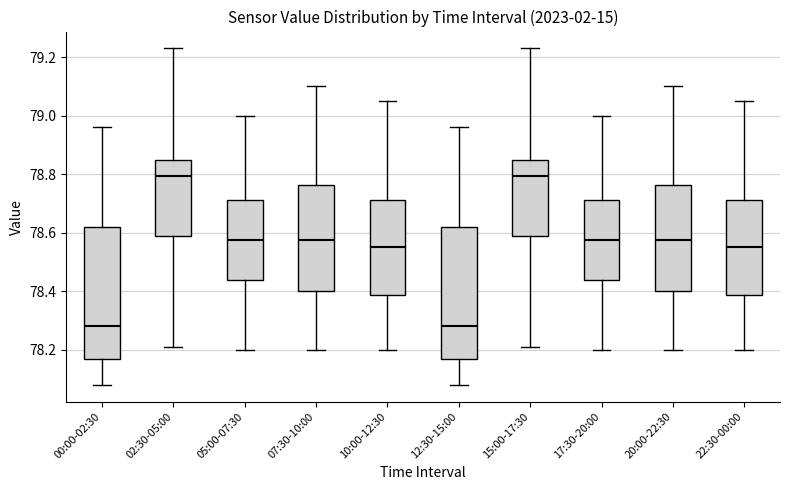

Reading left to right, read every box against the y-axis: the position of its median line, the range the box covers, and the ends of its whiskers. The values are not printed on the chart, so give them approximately, as read against the axis.

00:00-02:30: median 78.28, box 78.16 to 78.62, whiskers 78.08 to 78.96
02:30-05:00: median 78.80, box 78.58 to 78.84, whiskers 78.22 to 79.24
05:00-07:30: median 78.58, box 78.44 to 78.72, whiskers 78.20 to 79.00
07:30-10:00: median 78.58, box 78.40 to 78.76, whiskers 78.20 to 79.10
10:00-12:30: median 78.56, box 78.38 to 78.72, whiskers 78.20 to 79.06
12:30-15:00: median 78.28, box 78.16 to 78.62, whiskers 78.08 to 78.96
15:00-17:30: median 78.80, box 78.58 to 78.84, whiskers 78.22 to 79.24
17:30-20:00: median 78.58, box 78.44 to 78.72, whiskers 78.20 to 79.00
20:00-22:30: median 78.58, box 78.40 to 78.76, whiskers 78.20 to 79.10
22:30-00:00: median 78.56, box 78.38 to 78.72, whiskers 78.20 to 79.06